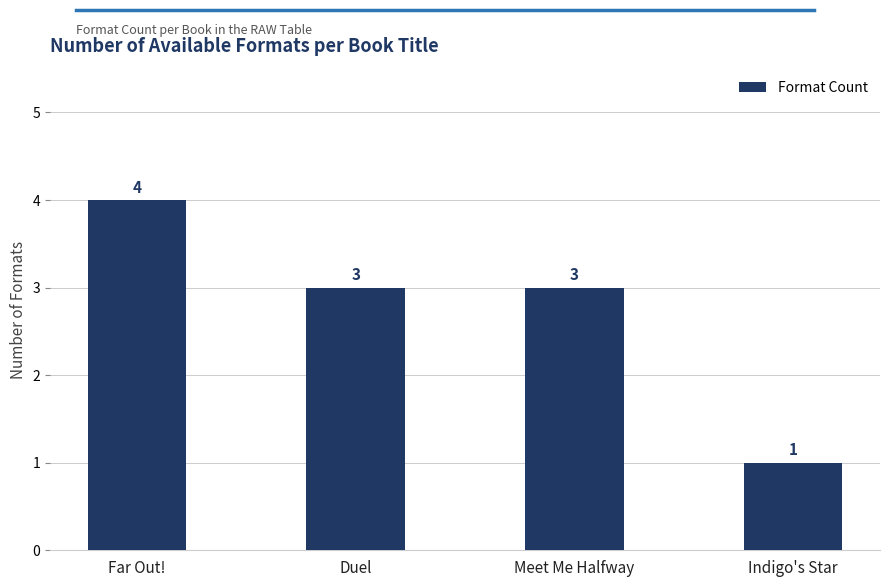

Reading left to right, extract all data points from this chart.

Far Out!=4	Duel=3	Meet Me Halfway=3	Indigo's Star=1